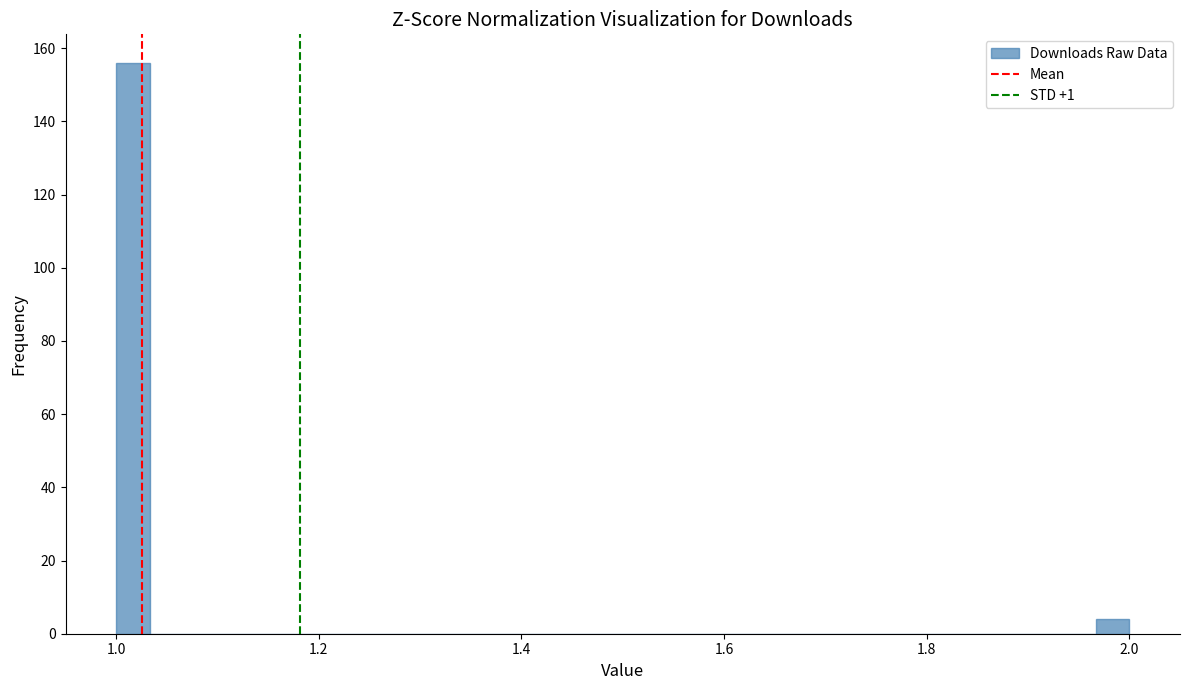

Read against the x-axis, roughly where is the centre of the tallest bar?

1.02